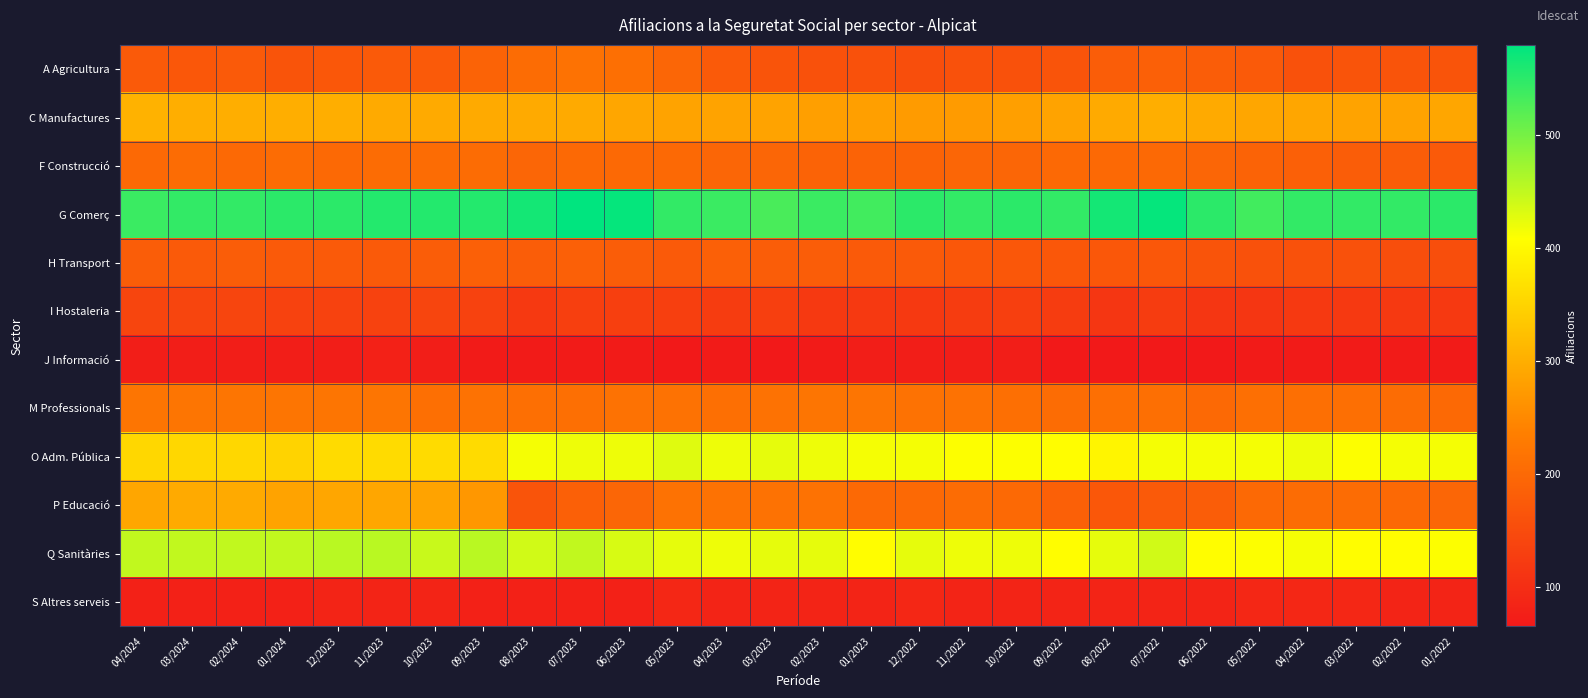

Reading right to left, list all the values displayed in this chart.

A Agricultura: 01/2022=165	02/2022=165	03/2022=165	04/2022=160	05/2022=175	06/2022=180	07/2022=185	08/2022=180	09/2022=165	10/2022=160	11/2022=160	12/2022=155	01/2023=160	02/2023=160	03/2023=165	04/2023=175	05/2023=195	06/2023=210	07/2023=215	08/2023=205	09/2023=190	10/2023=175	11/2023=175	12/2023=170	01/2024=165	02/2024=175	03/2024=170	04/2024=175
C Manufactures: 01/2022=290	02/2022=285	03/2022=285	04/2022=290	05/2022=290	06/2022=295	07/2022=300	08/2022=295	09/2022=285	10/2022=280	11/2022=275	12/2022=275	01/2023=280	02/2023=280	03/2023=285	04/2023=285	05/2023=285	06/2023=290	07/2023=295	08/2023=295	09/2023=295	10/2023=295	11/2023=295	12/2023=300	01/2024=300	02/2024=300	03/2024=300	04/2024=305
F Construcció: 01/2022=175	02/2022=180	03/2022=180	04/2022=185	05/2022=190	06/2022=195	07/2022=200	08/2022=200	09/2022=200	10/2022=195	11/2022=195	12/2022=190	01/2023=190	02/2023=190	03/2023=195	04/2023=195	05/2023=200	06/2023=200	07/2023=200	08/2023=195	09/2023=205	10/2023=205	11/2023=205	12/2023=200	01/2024=205	02/2024=200	03/2024=205	04/2024=200
G Comerç: 01/2022=550	02/2022=545	03/2022=545	04/2022=545	05/2022=535	06/2022=550	07/2022=575	08/2022=565	09/2022=545	10/2022=550	11/2022=545	12/2022=550	01/2023=535	02/2023=540	03/2023=530	04/2023=540	05/2023=545	06/2023=575	07/2023=580	08/2023=565	09/2023=555	10/2023=555	11/2023=555	12/2023=550	01/2024=550	02/2024=545	03/2024=545	04/2024=540
H Transport: 01/2022=155	02/2022=155	03/2022=160	04/2022=160	05/2022=160	06/2022=165	07/2022=170	08/2022=170	09/2022=170	10/2022=170	11/2022=170	12/2022=175	01/2023=175	02/2023=180	03/2023=180	04/2023=185	05/2023=175	06/2023=180	07/2023=185	08/2023=180	09/2023=185	10/2023=180	11/2023=175	12/2023=175	01/2024=175	02/2024=180	03/2024=175	04/2024=180
I Hostaleria: 01/2022=120	02/2022=120	03/2022=120	04/2022=120	05/2022=115	06/2022=115	07/2022=125	08/2022=115	09/2022=125	10/2022=130	11/2022=125	12/2022=120	01/2023=120	02/2023=120	03/2023=130	04/2023=125	05/2023=130	06/2023=130	07/2023=130	08/2023=120	09/2023=135	10/2023=140	11/2023=135	12/2023=135	01/2024=135	02/2024=140	03/2024=140	04/2024=140
J Informació: 01/2022=70	02/2022=70	03/2022=70	04/2022=70	05/2022=70	06/2022=65	07/2022=65	08/2022=65	09/2022=65	10/2022=75	11/2022=75	12/2022=75	01/2023=75	02/2023=70	03/2023=65	04/2023=70	05/2023=65	06/2023=70	07/2023=70	08/2023=70	09/2023=70	10/2023=75	11/2023=80	12/2023=75	01/2024=75	02/2024=75	03/2024=75	04/2024=75
M Professionals: 01/2022=200	02/2022=205	03/2022=210	04/2022=210	05/2022=210	06/2022=200	07/2022=210	08/2022=210	09/2022=205	10/2022=210	11/2022=215	12/2022=215	01/2023=220	02/2023=220	03/2023=215	04/2023=210	05/2023=215	06/2023=215	07/2023=210	08/2023=210	09/2023=215	10/2023=210	11/2023=220	12/2023=220	01/2024=220	02/2024=220	03/2024=220	04/2024=220
O Adm. Pública: 01/2022=415	02/2022=415	03/2022=410	04/2022=420	05/2022=415	06/2022=415	07/2022=415	08/2022=395	09/2022=405	10/2022=410	11/2022=410	12/2022=415	01/2023=415	02/2023=420	03/2023=425	04/2023=420	05/2023=430	06/2023=420	07/2023=420	08/2023=415	09/2023=360	10/2023=360	11/2023=360	12/2023=360	01/2024=350	02/2024=355	03/2024=355	04/2024=355
P Educació: 01/2022=195	02/2022=200	03/2022=205	04/2022=205	05/2022=200	06/2022=180	07/2022=175	08/2022=170	09/2022=185	10/2022=200	11/2022=205	12/2022=200	01/2023=200	02/2023=215	03/2023=215	04/2023=215	05/2023=215	06/2023=195	07/2023=185	08/2023=165	09/2023=270	10/2023=285	11/2023=290	12/2023=290	01/2024=285	02/2024=295	03/2024=295	04/2024=290
Q Sanitàries: 01/2022=410	02/2022=405	03/2022=405	04/2022=415	05/2022=410	06/2022=405	07/2022=440	08/2022=425	09/2022=405	10/2022=420	11/2022=420	12/2022=425	01/2023=405	02/2023=425	03/2023=425	04/2023=420	05/2023=425	06/2023=435	07/2023=450	08/2023=440	09/2023=455	10/2023=445	11/2023=455	12/2023=455	01/2024=450	02/2024=450	03/2024=450	04/2024=450
S Altres serveis: 01/2022=85	02/2022=85	03/2022=90	04/2022=90	05/2022=90	06/2022=85	07/2022=85	08/2022=85	09/2022=85	10/2022=85	11/2022=85	12/2022=90	01/2023=85	02/2023=85	03/2023=85	04/2023=85	05/2023=90	06/2023=80	07/2023=80	08/2023=80	09/2023=80	10/2023=85	11/2023=85	12/2023=85	01/2024=80	02/2024=80	03/2024=80	04/2024=80